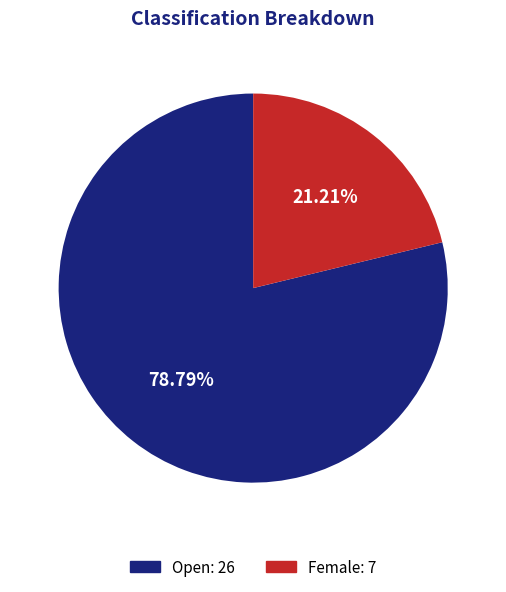

How many slices are in this pie chart?

2